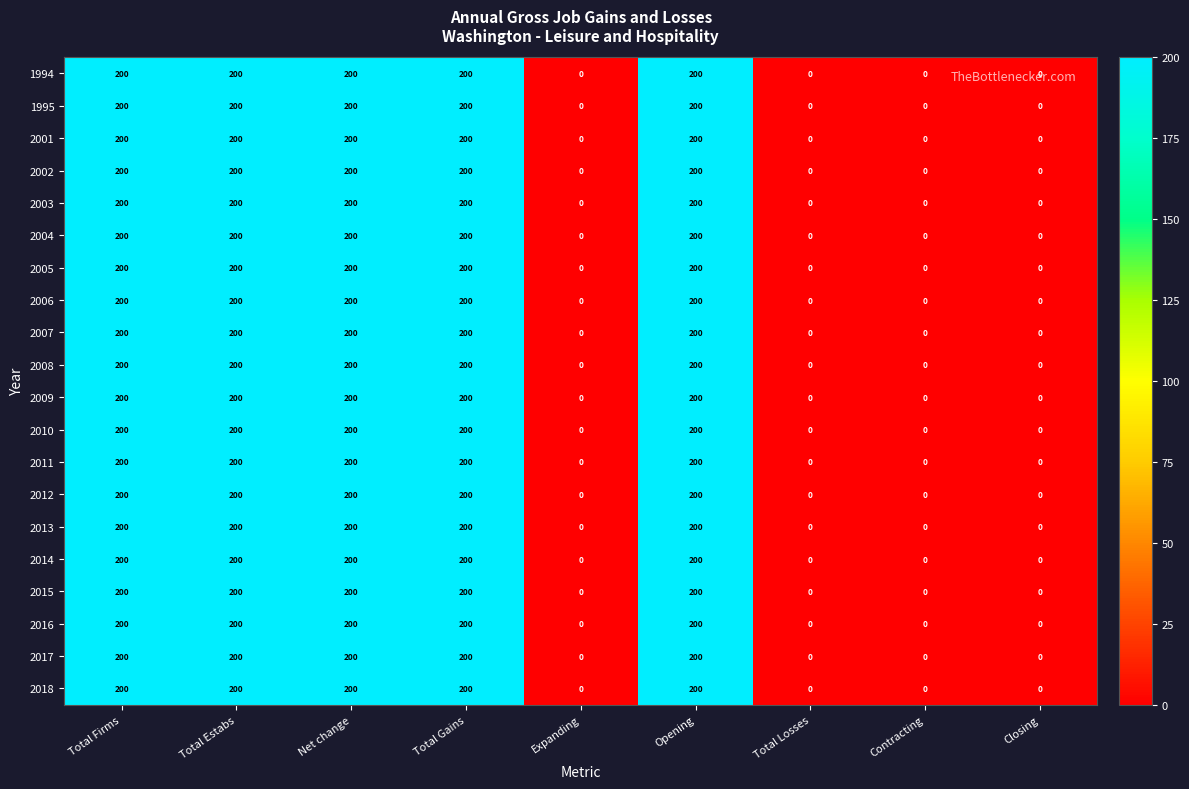

What is the difference between the maximum and minimum values in the 2012 series?

200